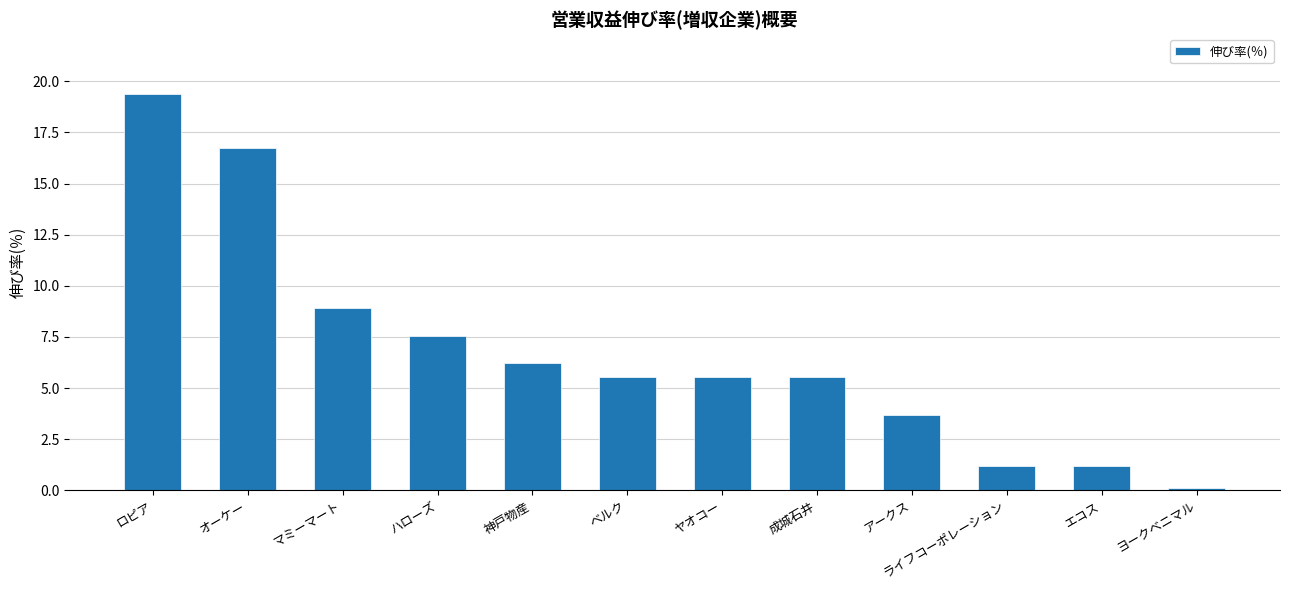

At which category does the chart reach its peak across all series?

ロピア